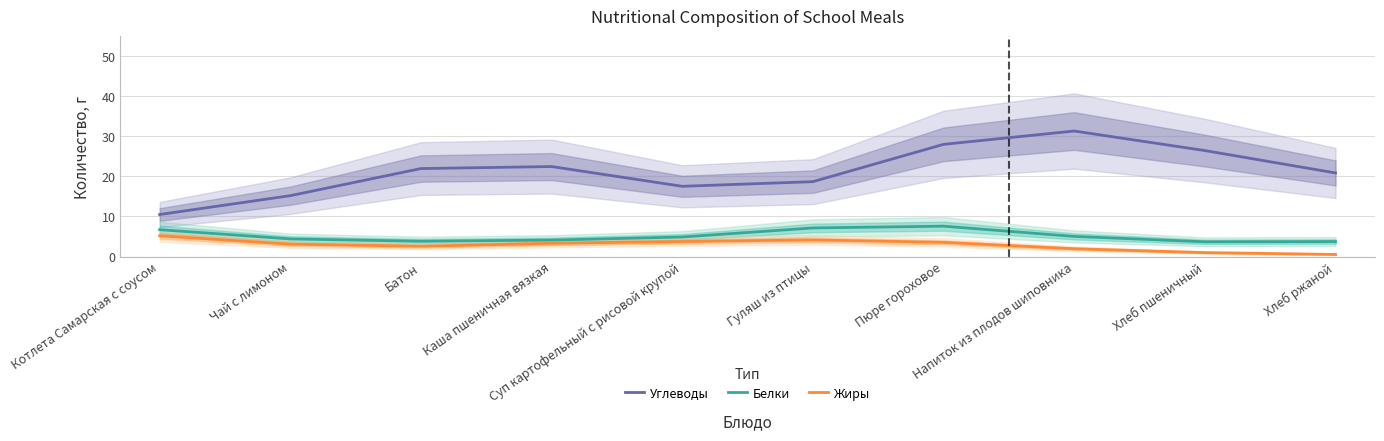

What is the total value across all series at Хлеб ржаной?

25.1